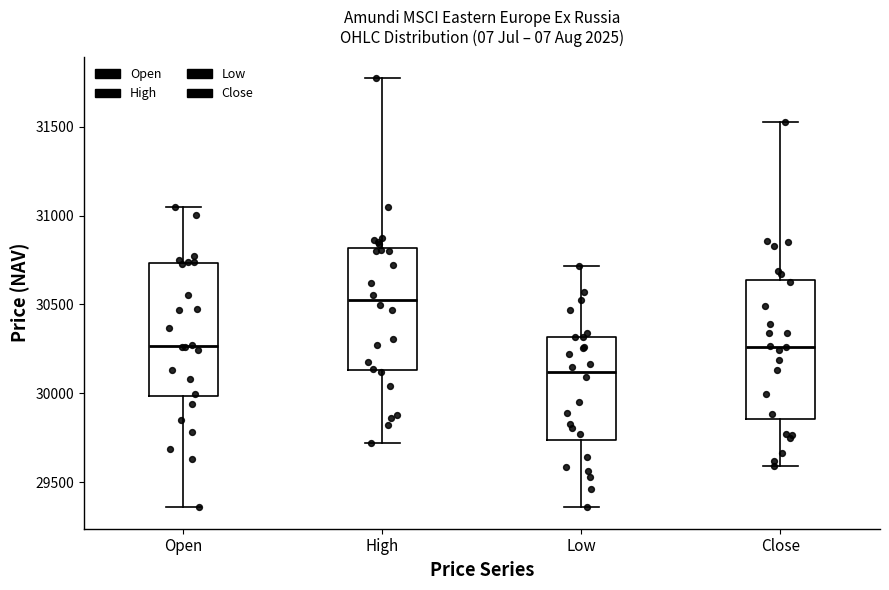

Where does the lower whisker of the box for Close end on the y-axis? The values are not printed on the chart, so give them approximately, as read against the axis.

29600